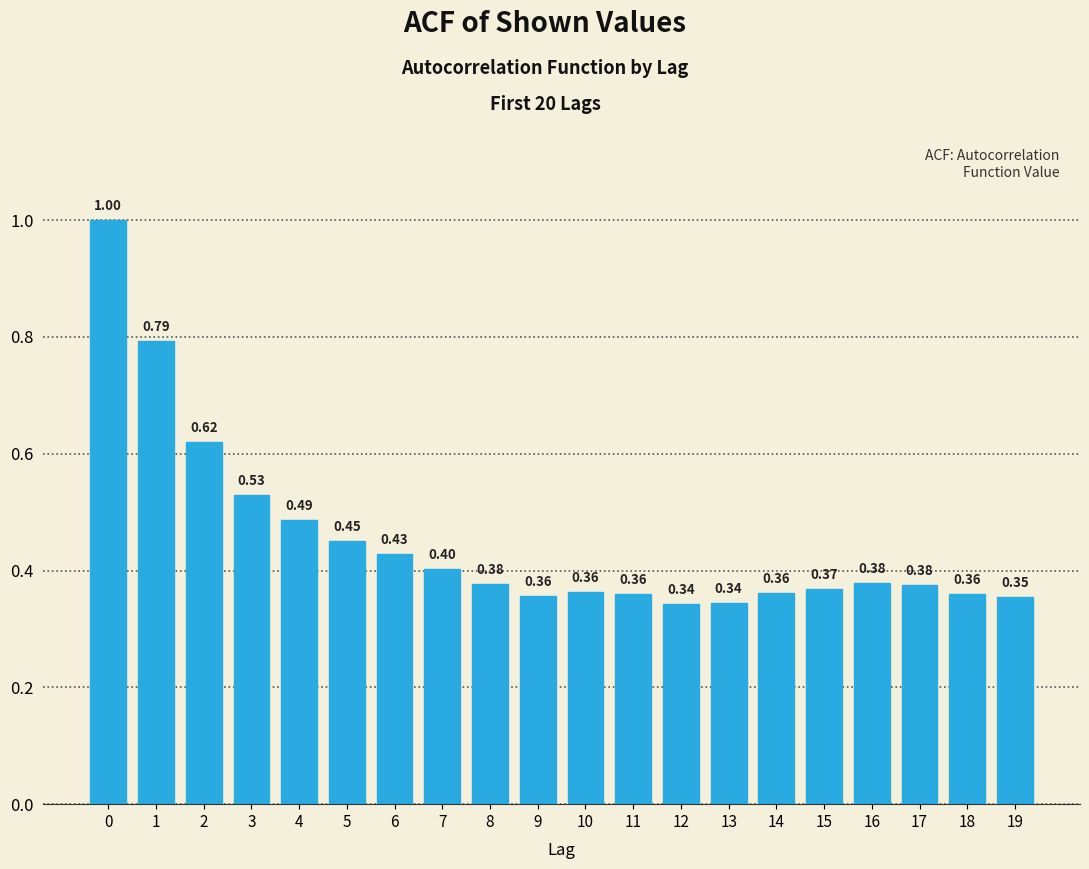

What is the sum of all values?

9.1